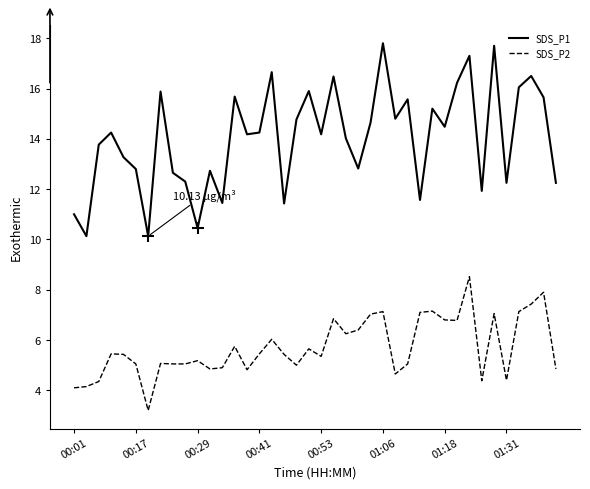

What are all the series names shown in the legend?

SDS_P1, SDS_P2